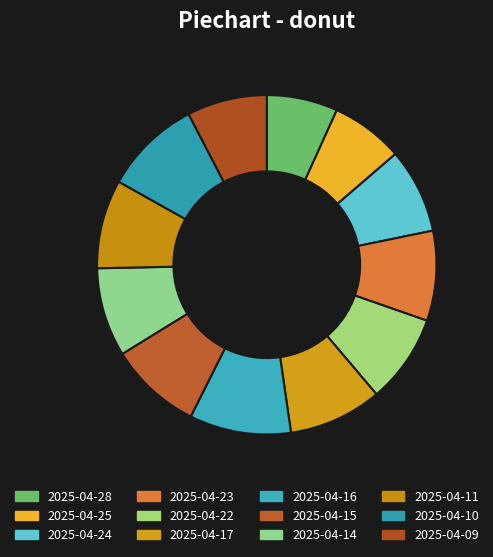

The 2025-04-14 slice represents 1% of the pie. True or false?

False